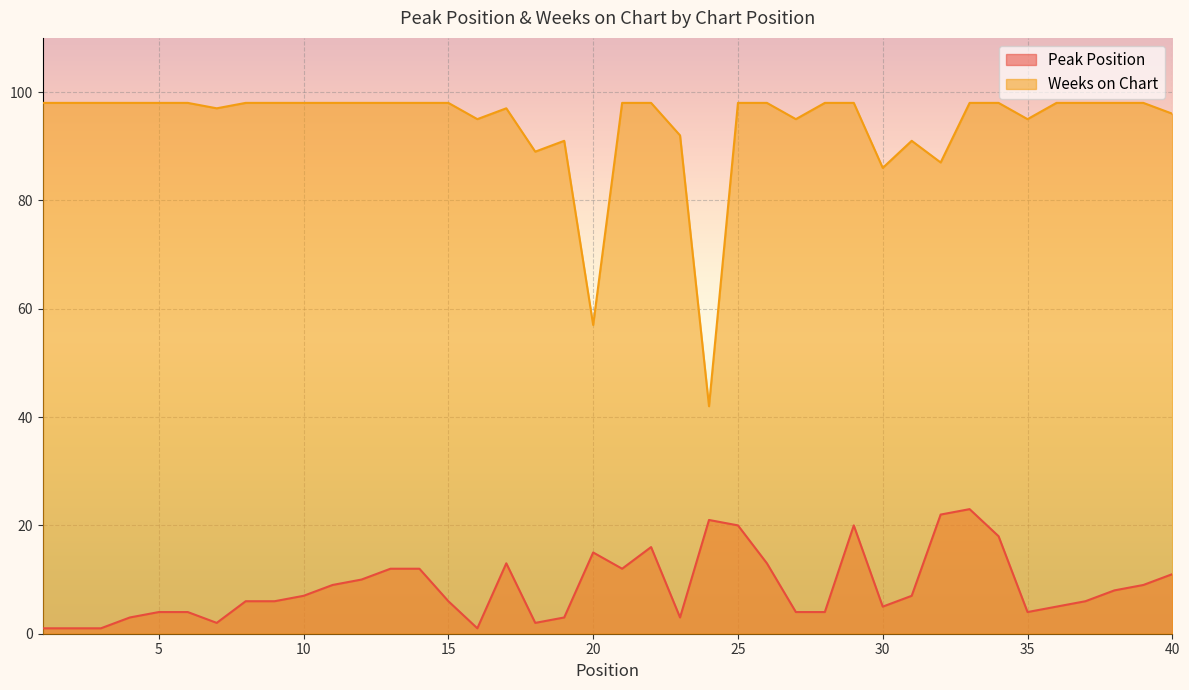

How many lines are shown in the chart?

2